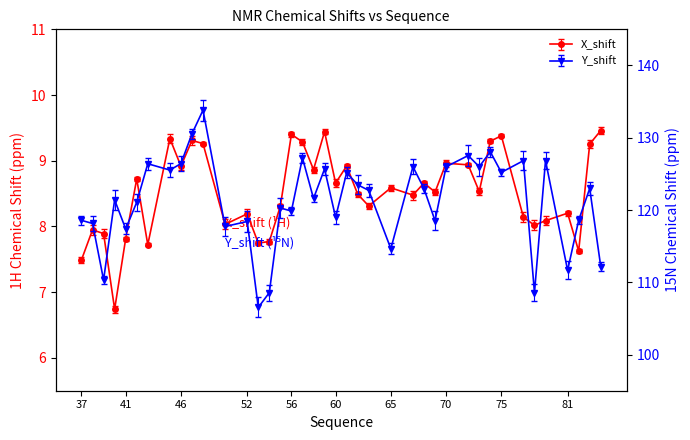

True or false: X_shift has more than 2 interior local peaks.

True